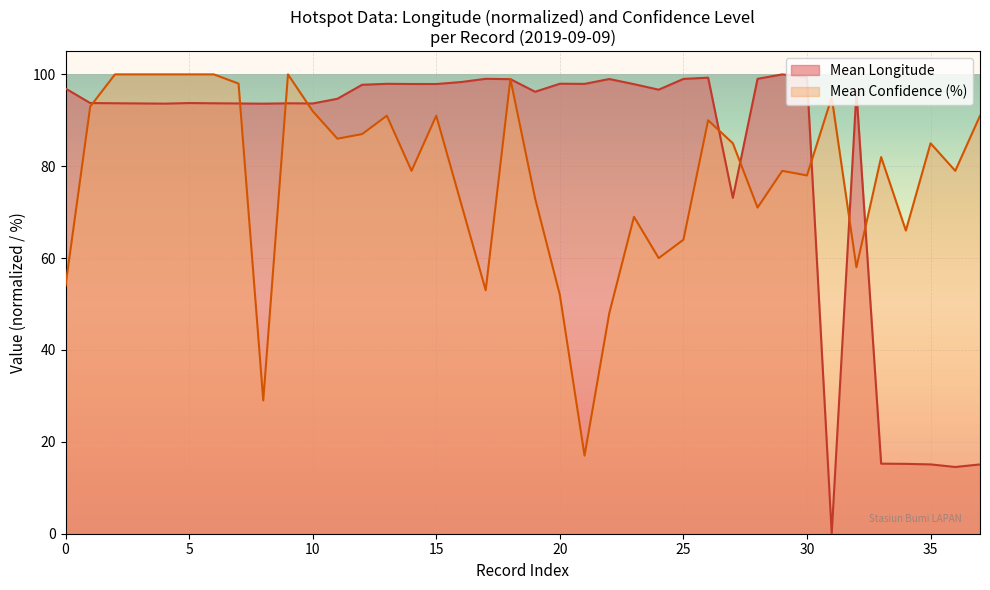

Does the chart display data point markers on the line(s)?

No